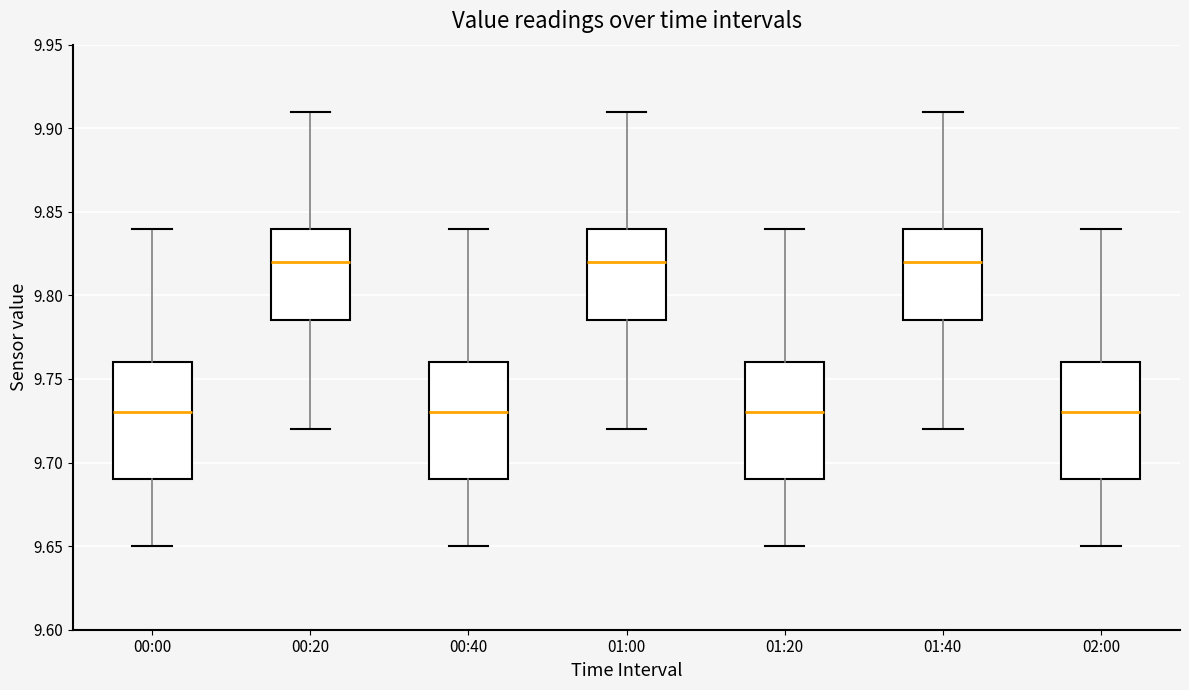

Reading left to right, transcribe this box plot: for each box, give where its median line is, the range the box spans, and where its two whiskers end, as read against the y-axis. The values are not printed on the chart, so give them approximately, as read against the axis.

00:00: median 9.730, box 9.690 to 9.760, whiskers 9.650 to 9.840
00:20: median 9.820, box 9.785 to 9.840, whiskers 9.720 to 9.910
00:40: median 9.730, box 9.690 to 9.760, whiskers 9.650 to 9.840
01:00: median 9.820, box 9.785 to 9.840, whiskers 9.720 to 9.910
01:20: median 9.730, box 9.690 to 9.760, whiskers 9.650 to 9.840
01:40: median 9.820, box 9.785 to 9.840, whiskers 9.720 to 9.910
02:00: median 9.730, box 9.690 to 9.760, whiskers 9.650 to 9.840